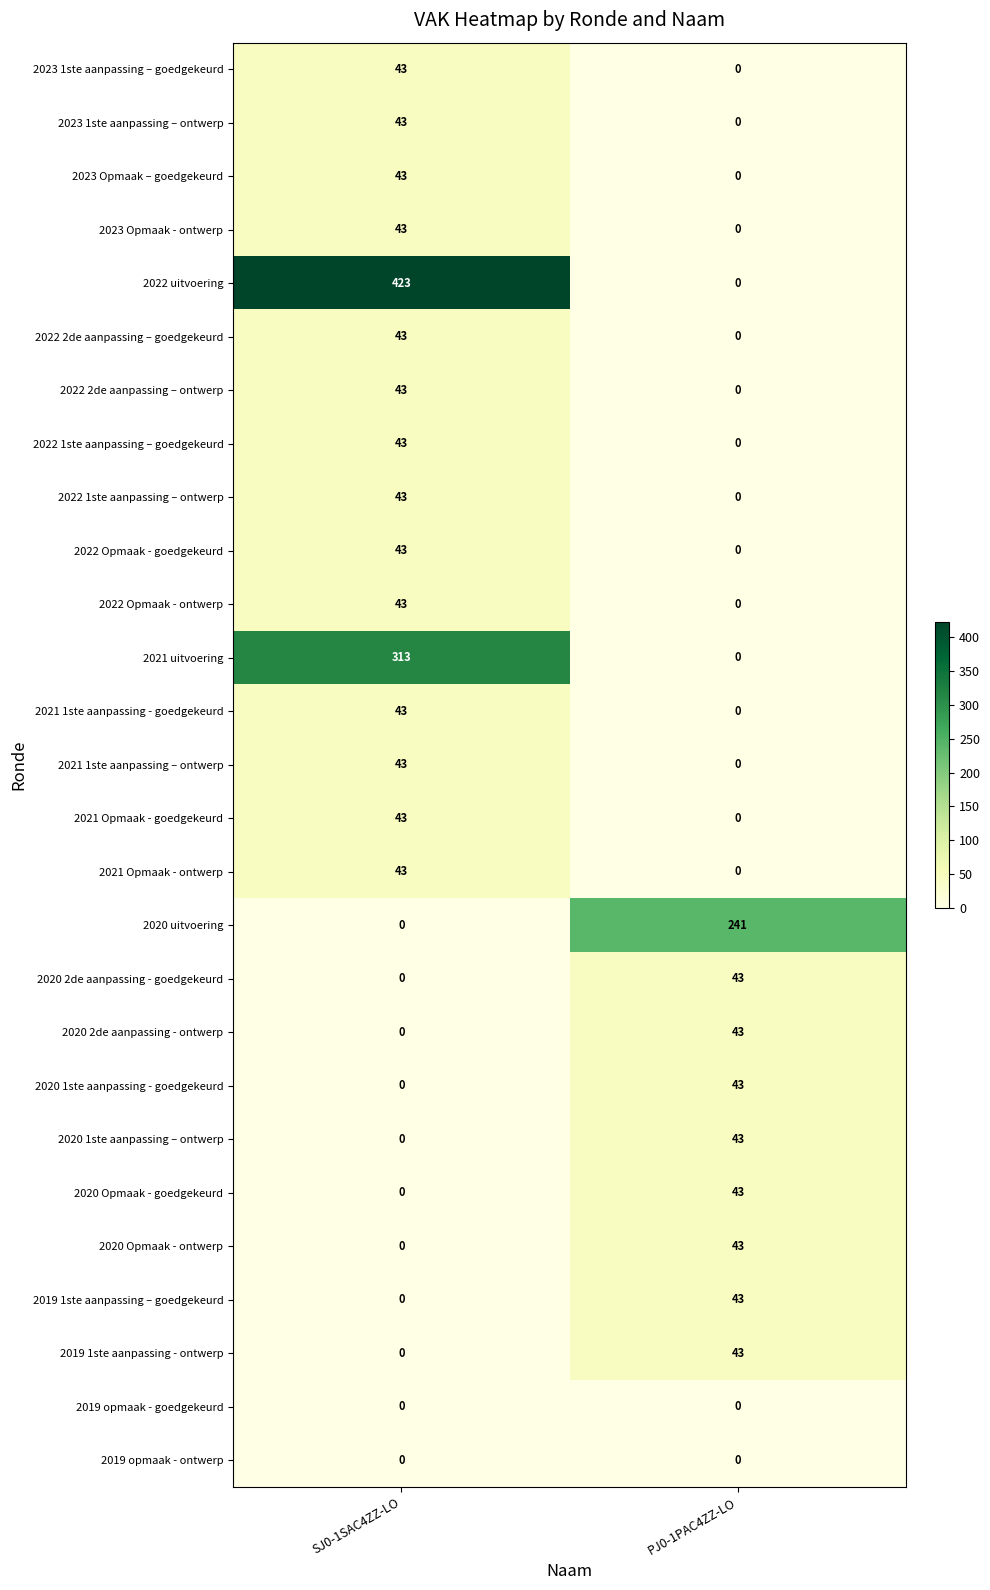

At which label is 2020 1ste aanpassing - goedgekeurd closest to 21?

SJ0-1SAC4ZZ-LO